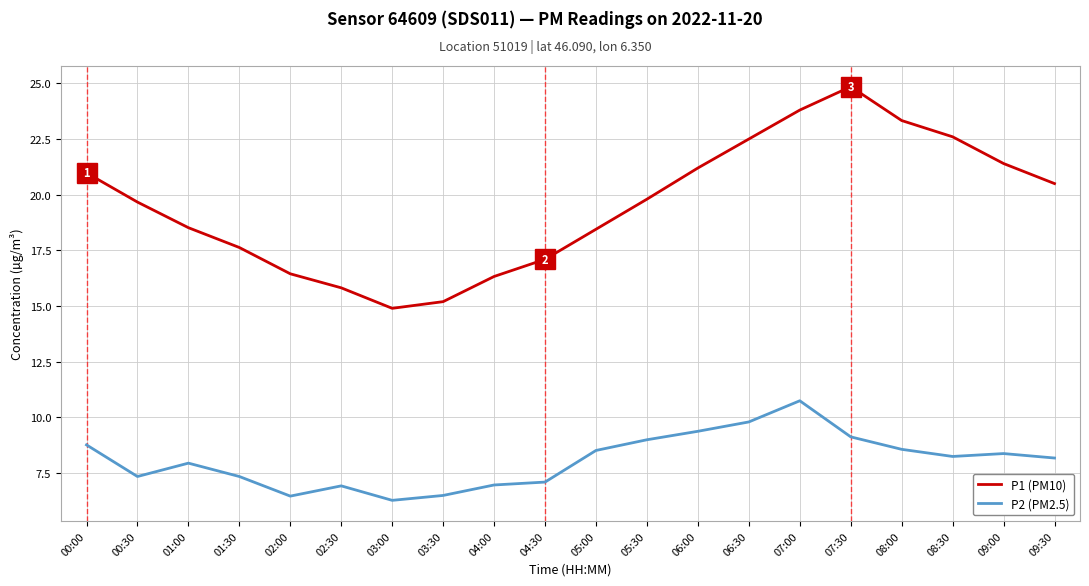

What position from the right is 03:30?

13